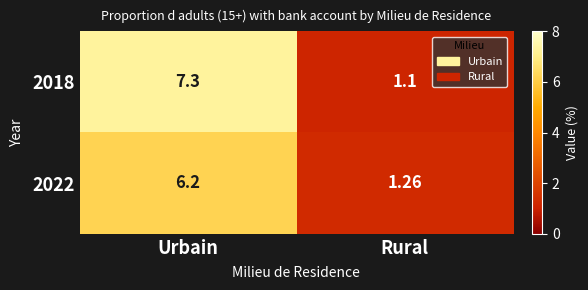

At how many categories does at least one series exceed 7?

1